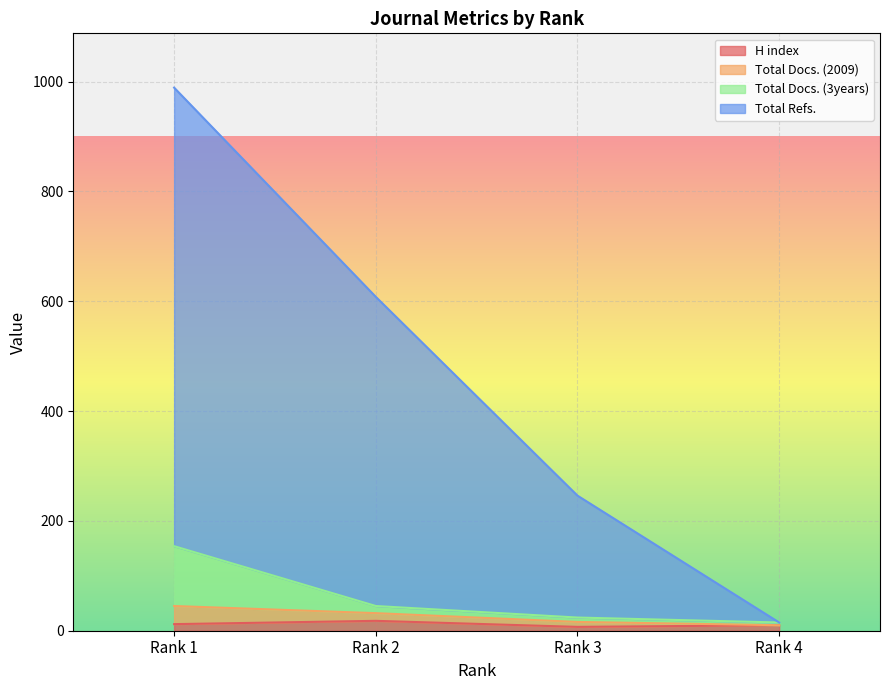

Between Rank 4 and Rank 1, which is larger?

Rank 1